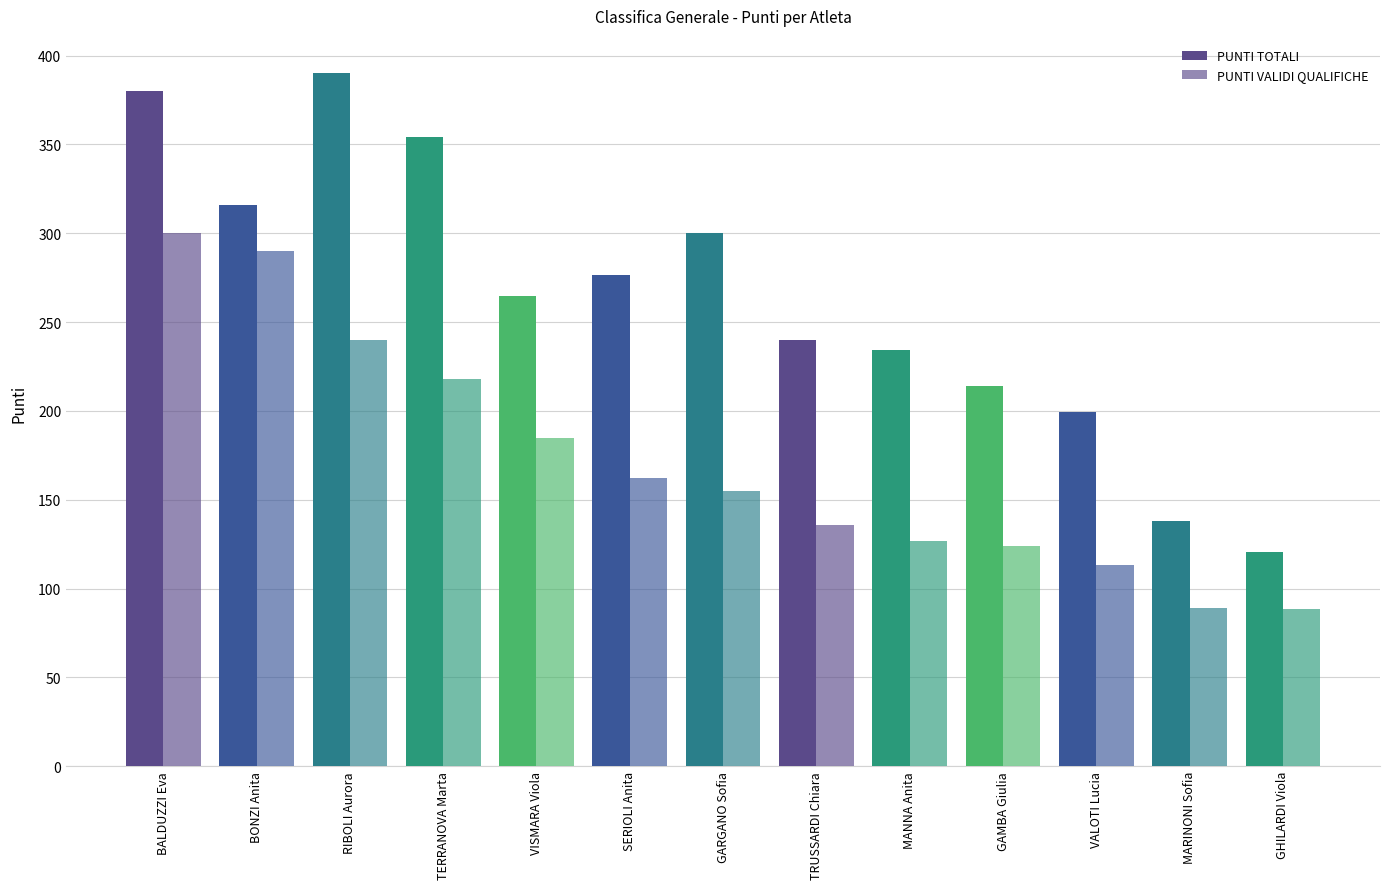

How many data points in PUNTI TOTALI are above 264?

7